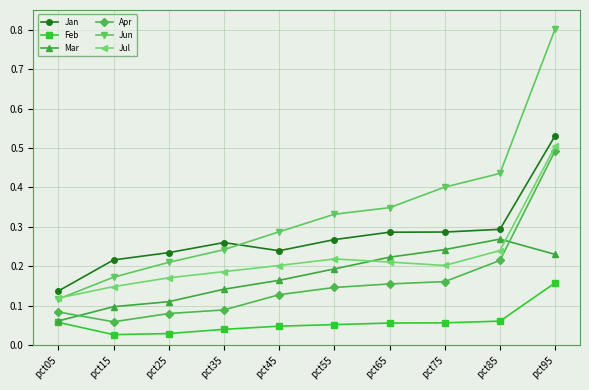

Which series changed the most between pct45 and pct75?

Jun